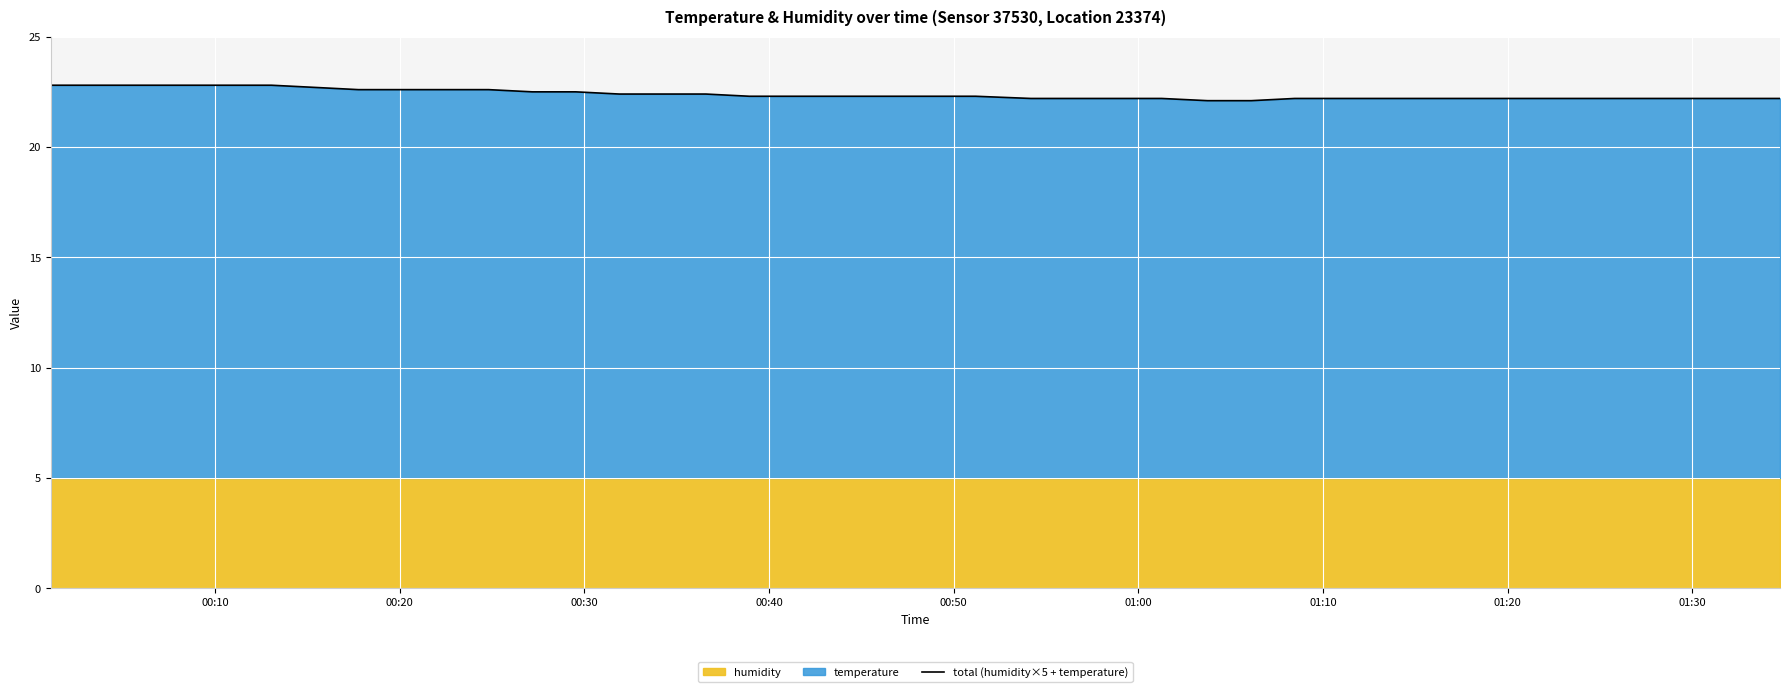

What is the maximum value for total (humidity×5 + temperature)?

22.8